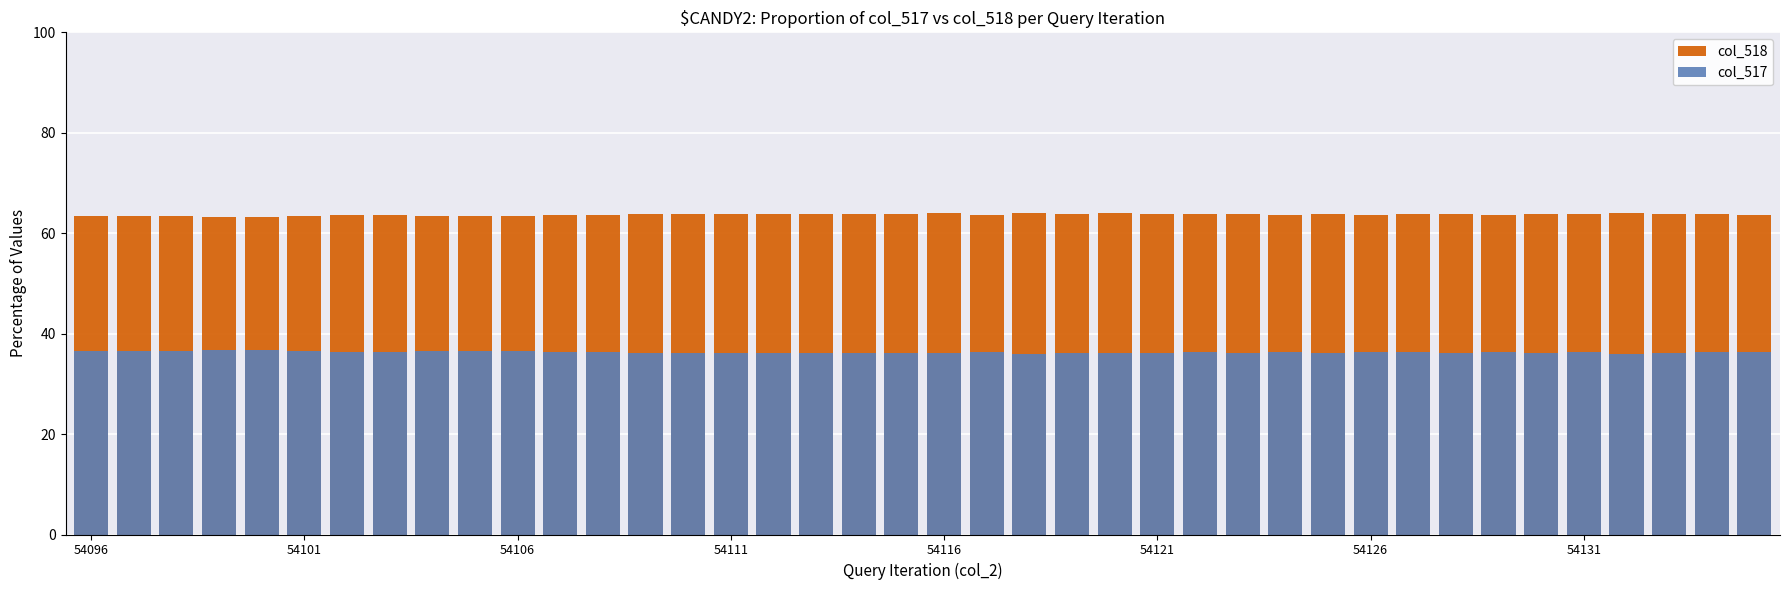

What are all the series names shown in the legend?

col_518, col_517